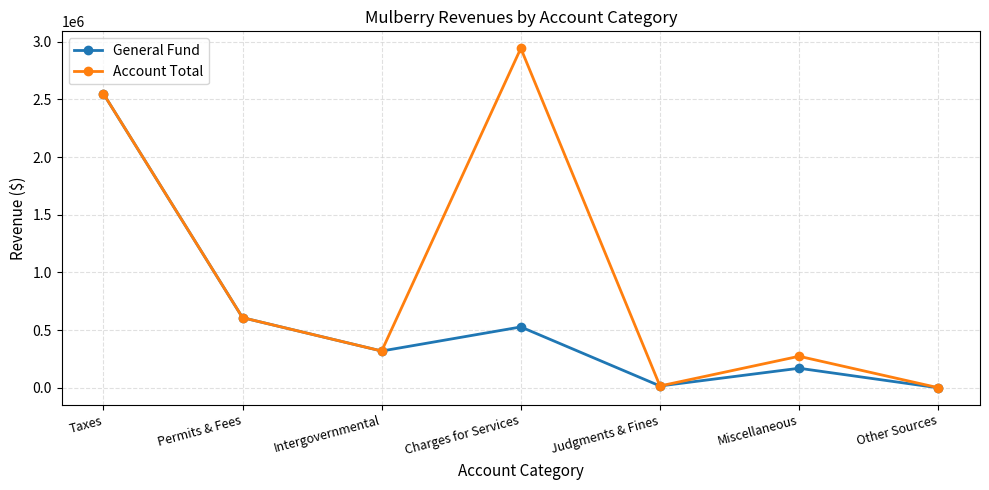

Which series has the largest total across all categories?

Account Total